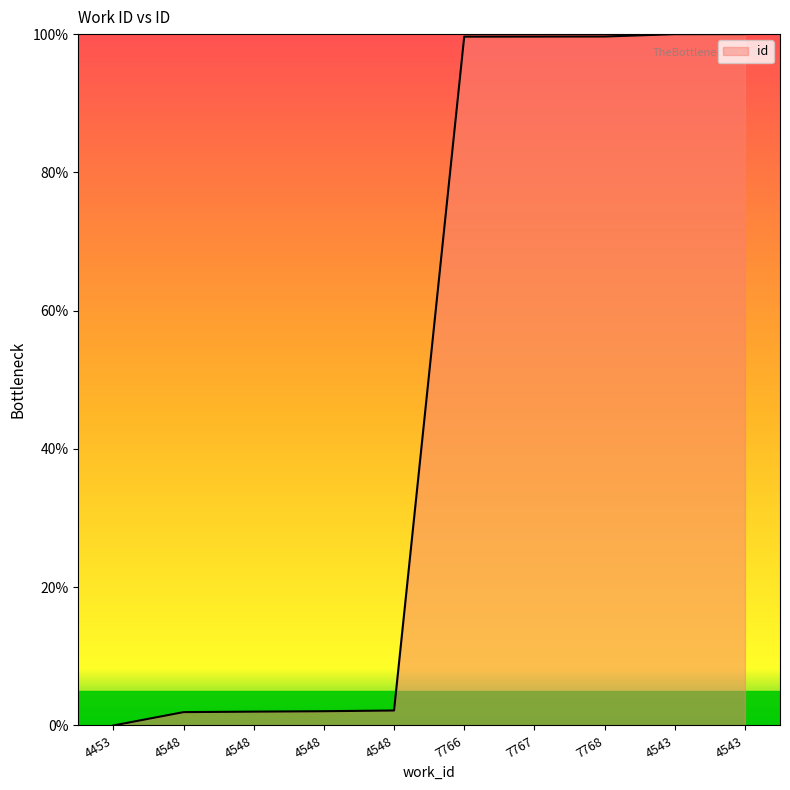

Which category has the highest value across all series?

4543